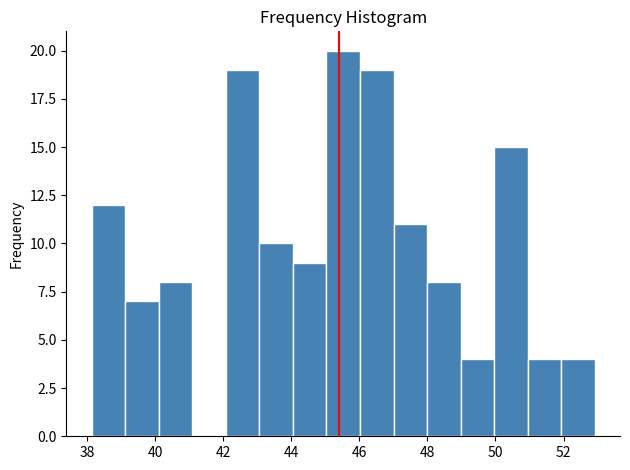

What is the height of the bar covering 39.2 to 40.2 on the x-axis? Neither the bar edges nor the heights are printed on the chart, so give them approximately, as read against the axes.

7